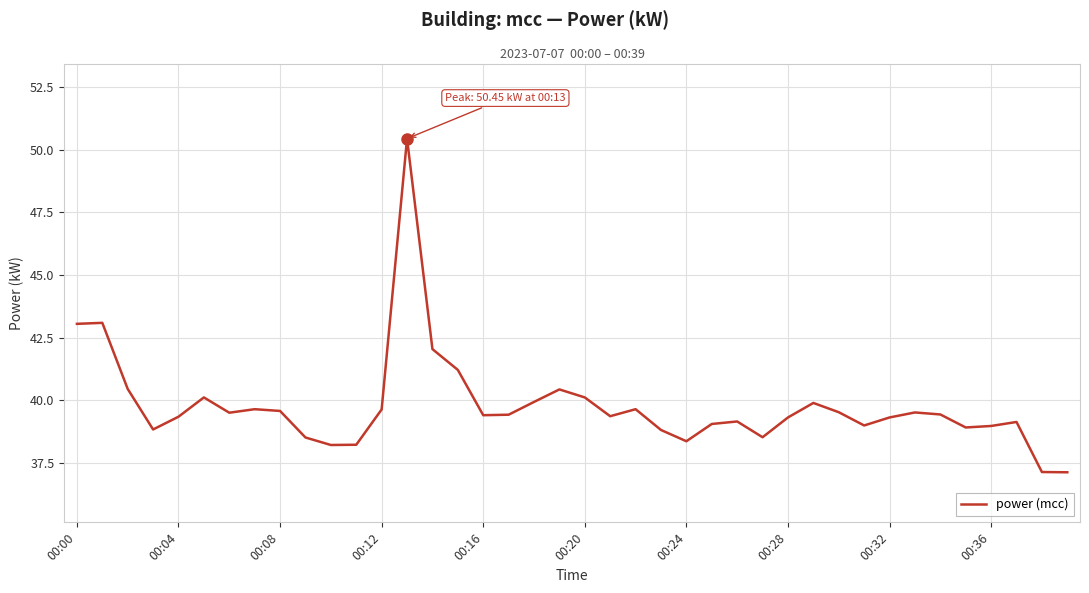

What is the maximum value shown in the chart?

50.5